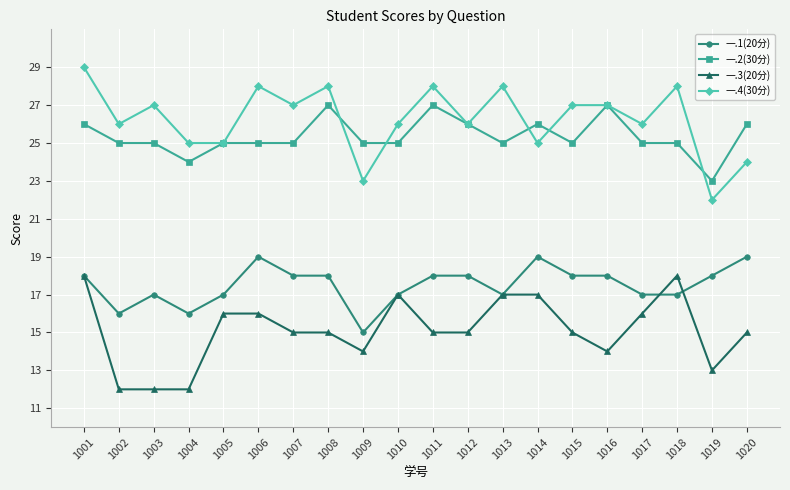

Reading left to right, what are all the values shown in this chart?

一.1(20分): 1001=18	1002=16	1003=17	1004=16	1005=17	1006=19	1007=18	1008=18	1009=15	1010=17	1011=18	1012=18	1013=17	1014=19	1015=18	1016=18	1017=17	1018=17	1019=18	1020=19
一.2(30分): 1001=26	1002=25	1003=25	1004=24	1005=25	1006=25	1007=25	1008=27	1009=25	1010=25	1011=27	1012=26	1013=25	1014=26	1015=25	1016=27	1017=25	1018=25	1019=23	1020=26
一.3(20分): 1001=18	1002=12	1003=12	1004=12	1005=16	1006=16	1007=15	1008=15	1009=14	1010=17	1011=15	1012=15	1013=17	1014=17	1015=15	1016=14	1017=16	1018=18	1019=13	1020=15
一.4(30分): 1001=29	1002=26	1003=27	1004=25	1005=25	1006=28	1007=27	1008=28	1009=23	1010=26	1011=28	1012=26	1013=28	1014=25	1015=27	1016=27	1017=26	1018=28	1019=22	1020=24